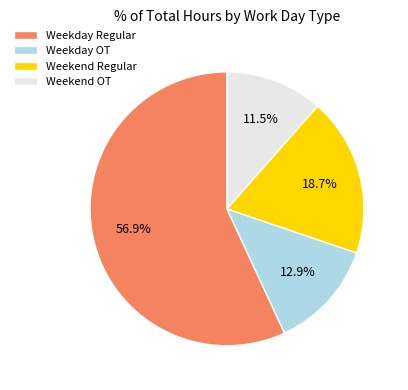

Which slice represents more than half of the pie?

Weekday Regular